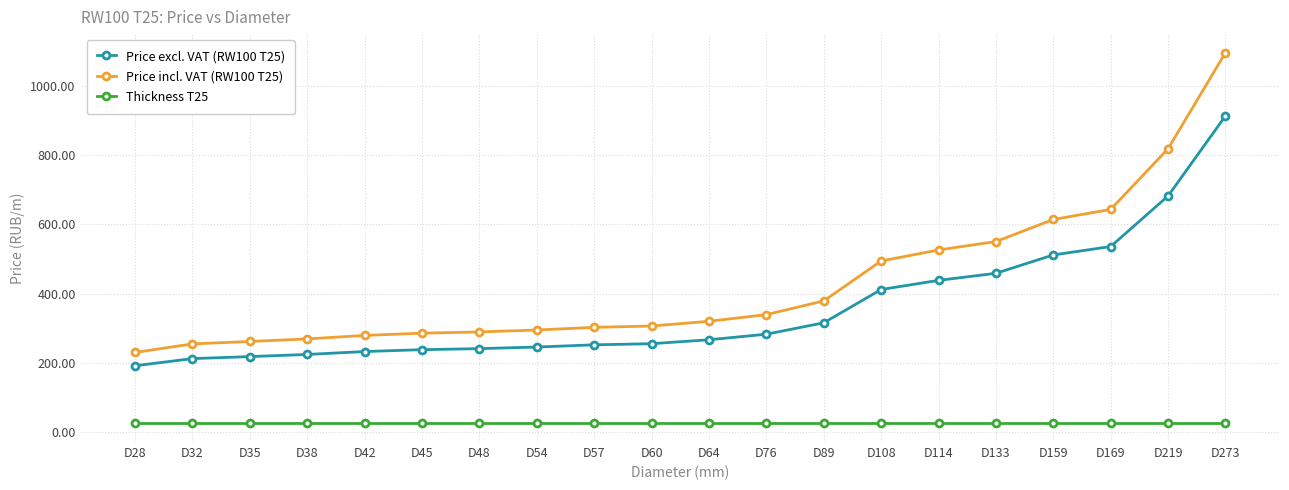

Rank the series by their maximum value, from lowest to highest.

Thickness T25, Price excl. VAT (RW100 T25), Price incl. VAT (RW100 T25)